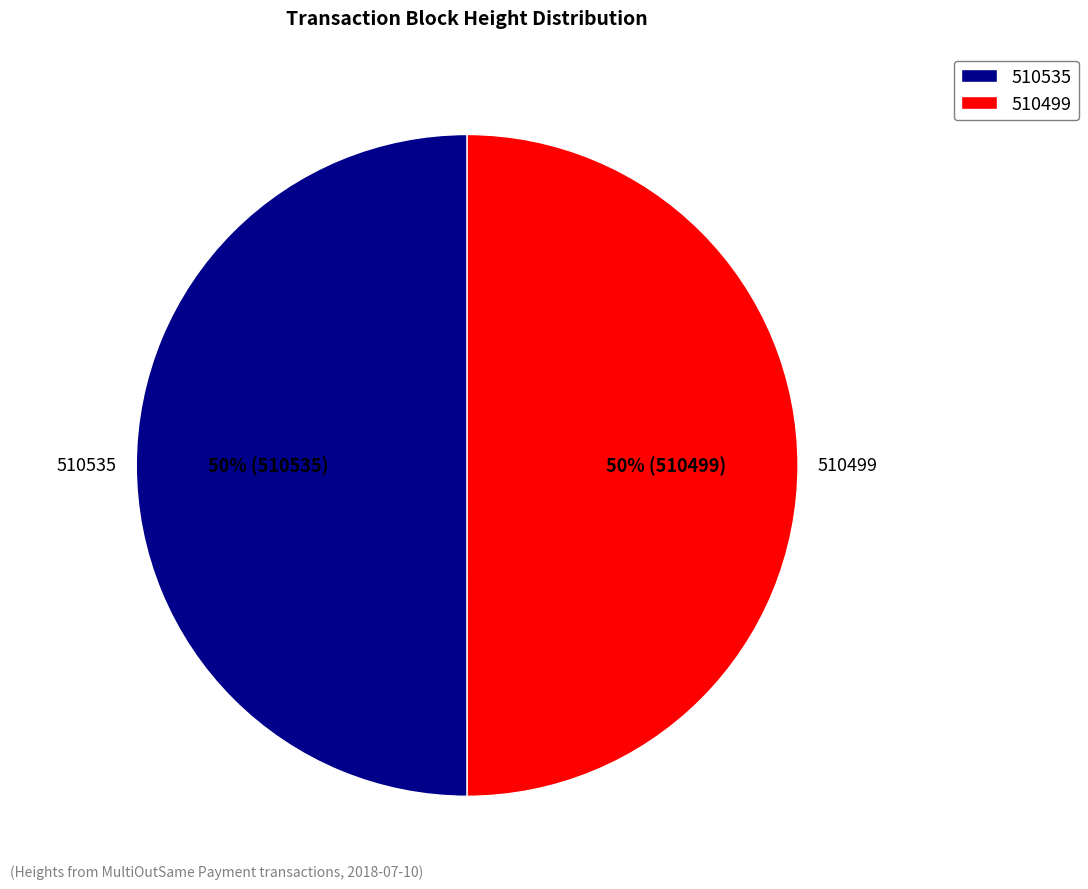

Count the number of slices in the pie.

2